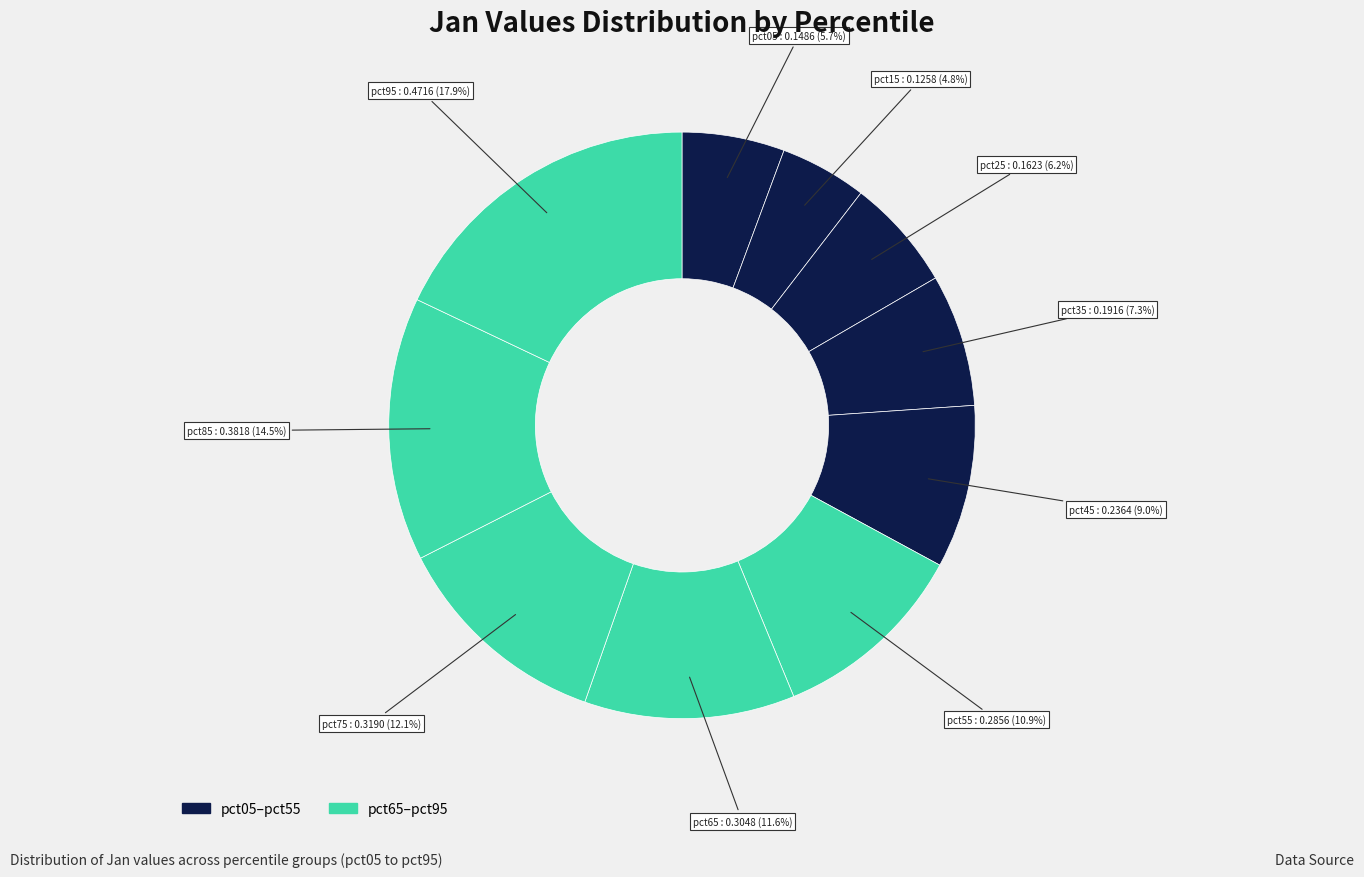

What is the largest slice in the pie chart?

pct95